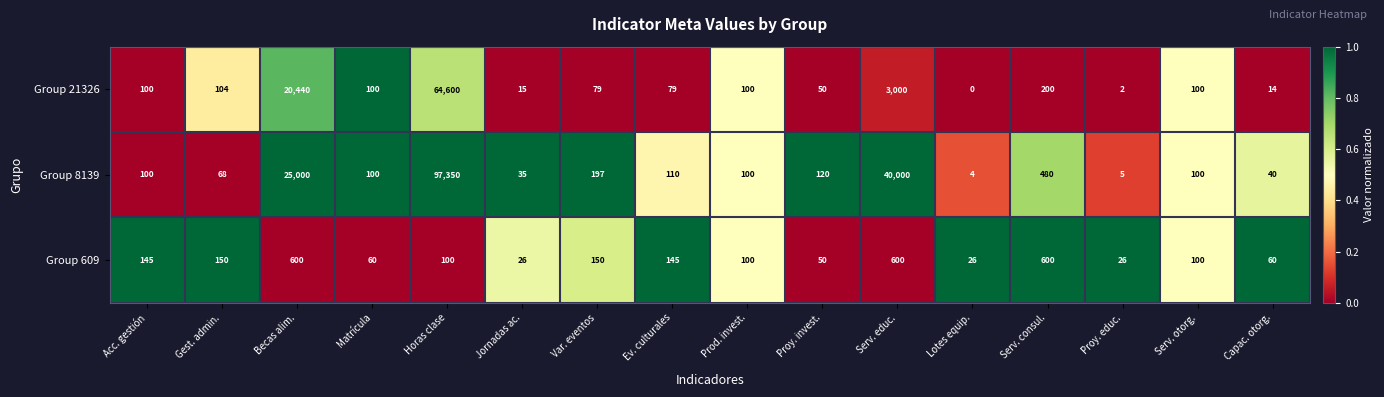

At how many categories does at least one series exceed 0?

16